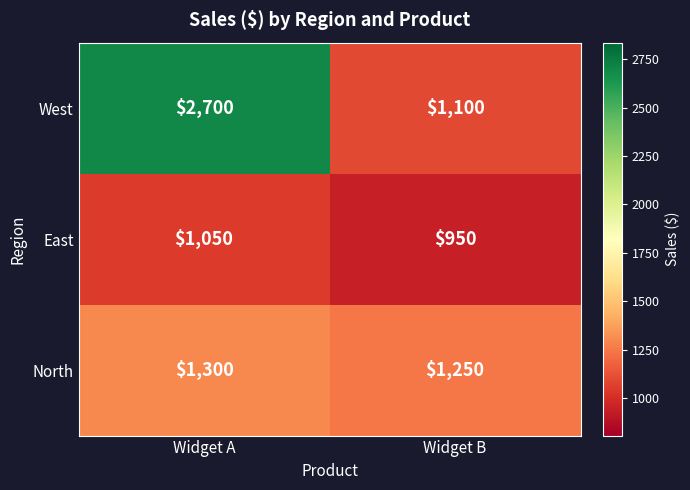

At which category is the sum across all series the highest?

Widget A